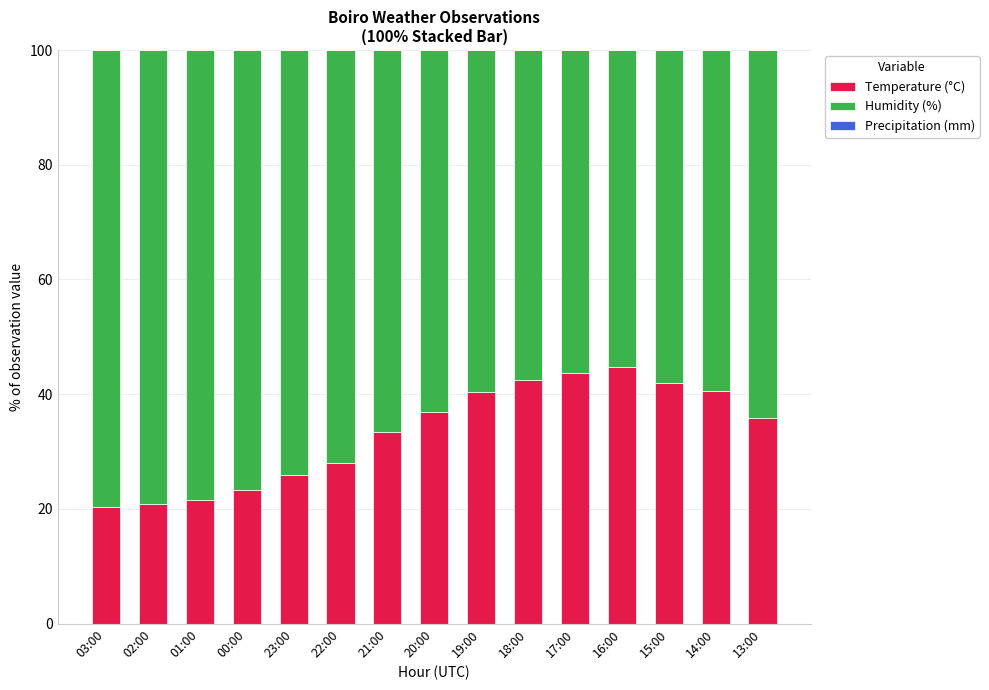

What is the total value across all series at 00:00?

100.0